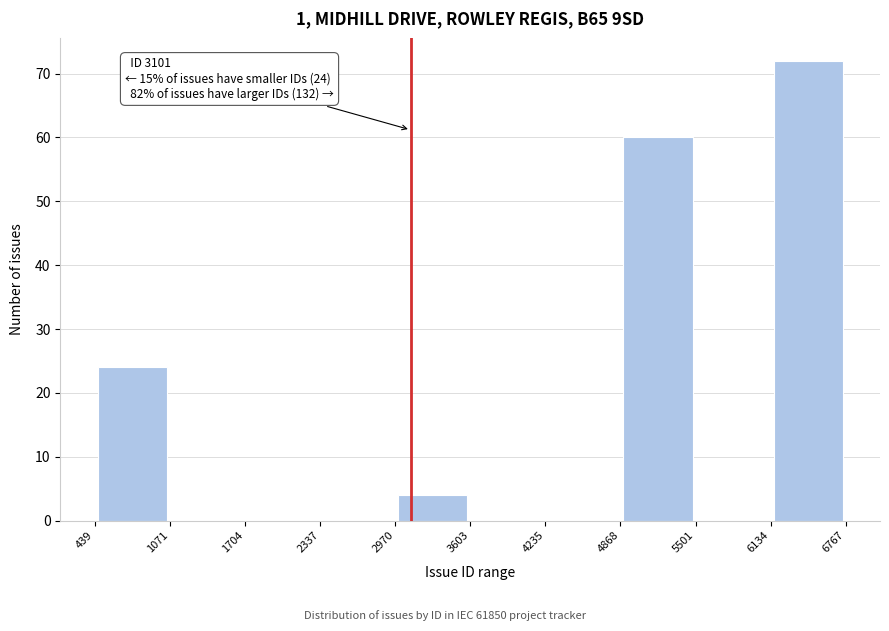

Which range on the x-axis has the tallest bar?

6134 to 6767